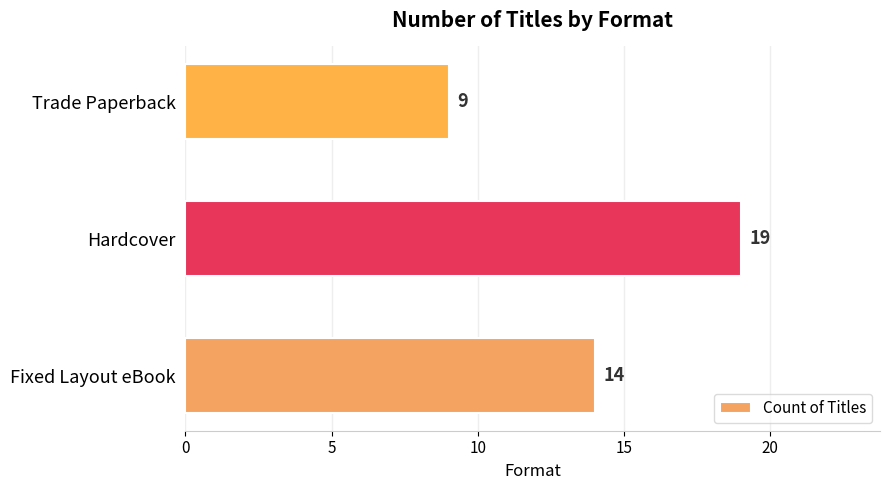

Are the bars horizontal?

Yes